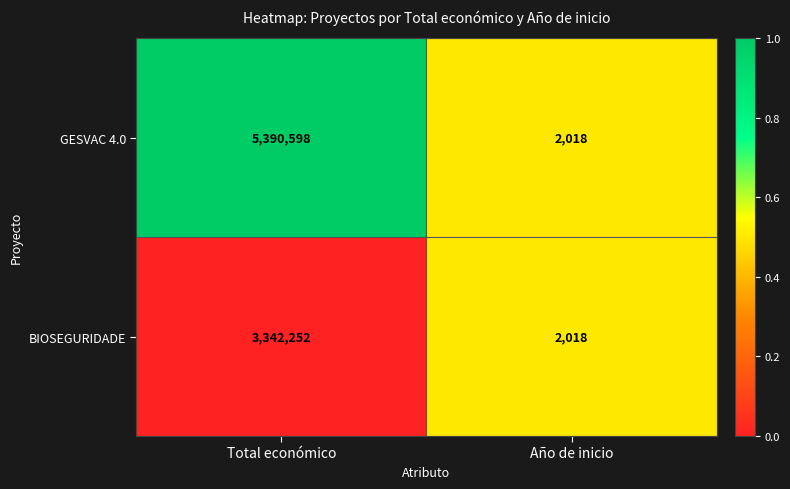

Which series changed the most between Total económico and Año de inicio?

GESVAC 4.0